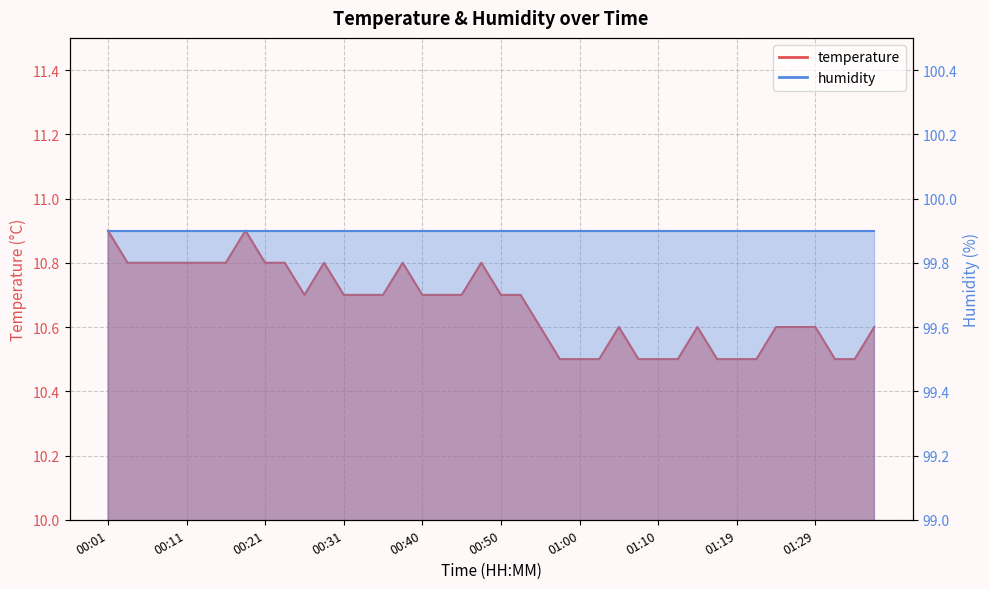

The value at 01:19 is 3.1. True or false?

False